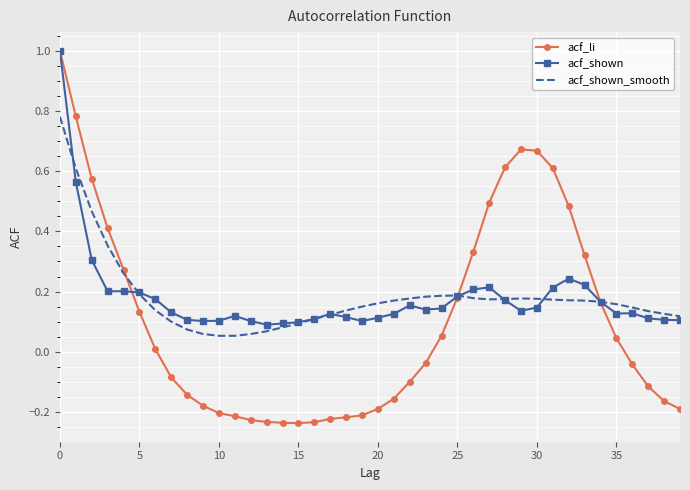

What is the highest value of the acf_shown series?

1.0